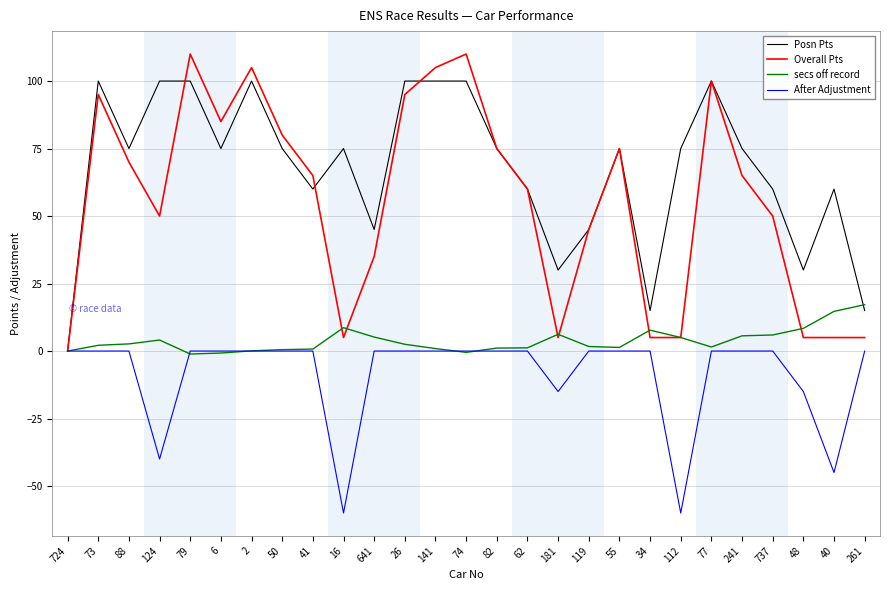

Rank the series by their maximum value, from lowest to highest.

After Adjustment, secs off record, Posn Pts, Overall Pts